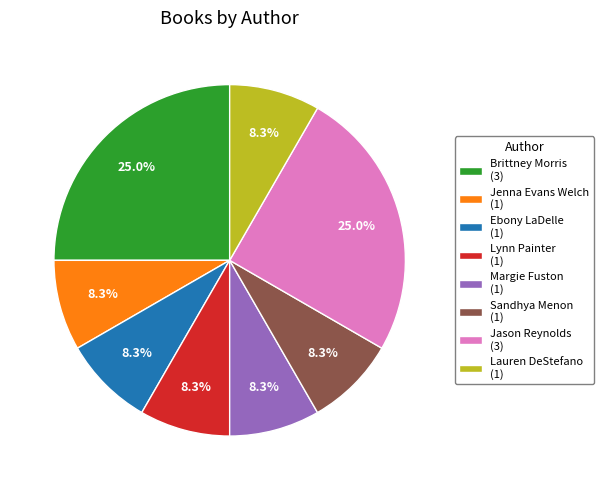

Approximately how many times larger is the value at Jason Reynolds compared to Lauren DeStefano?

3.0